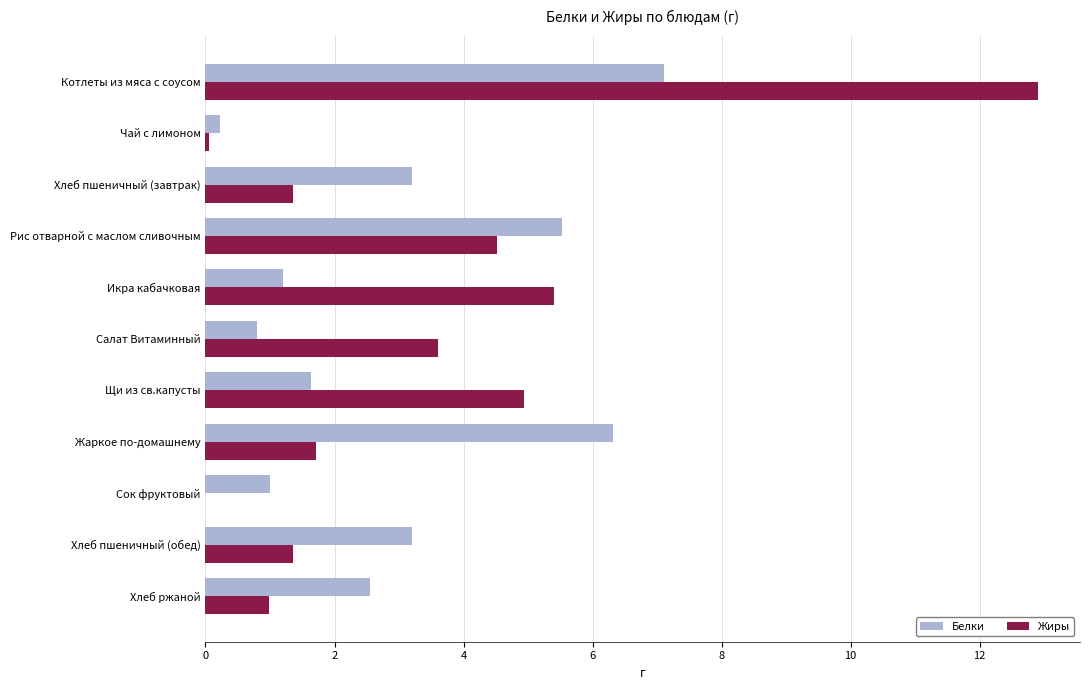

What is the sum of the Белки values at Икра кабачковая and Рис отварной с маслом сливочным?

6.7